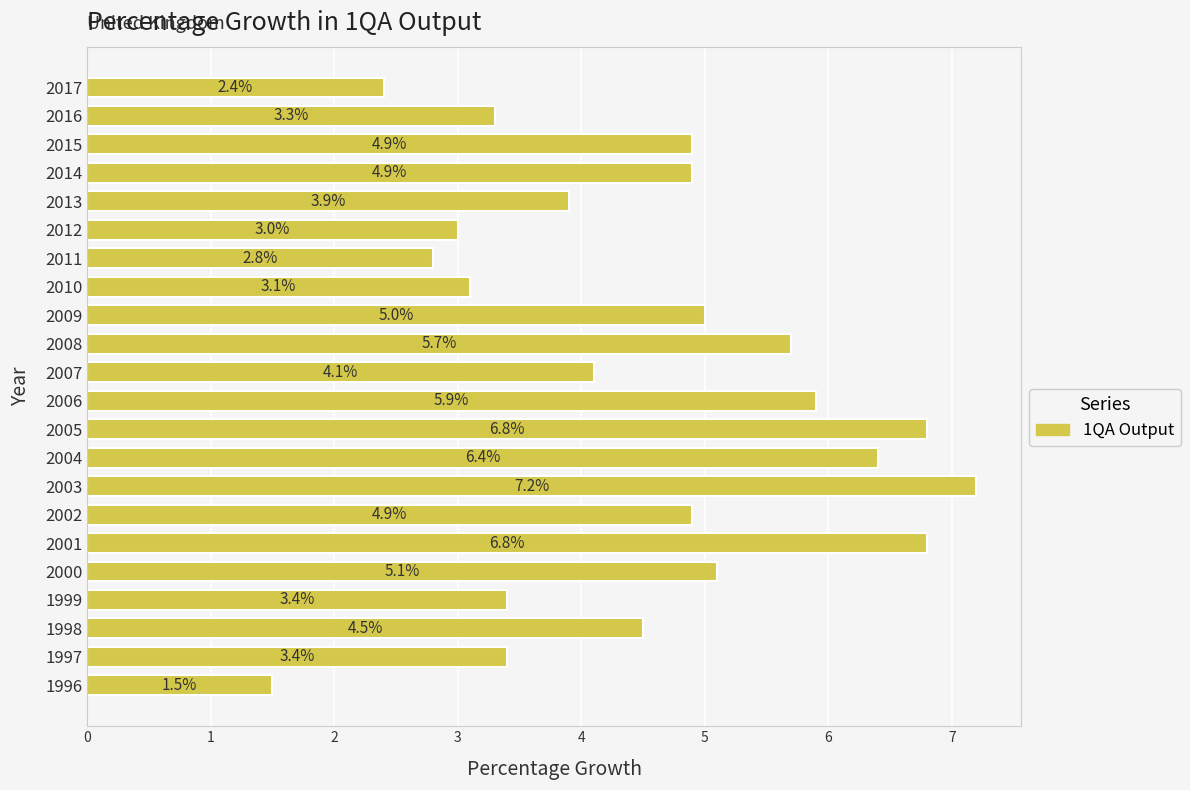

True or false: the data shows 8.5 at 2004.

False